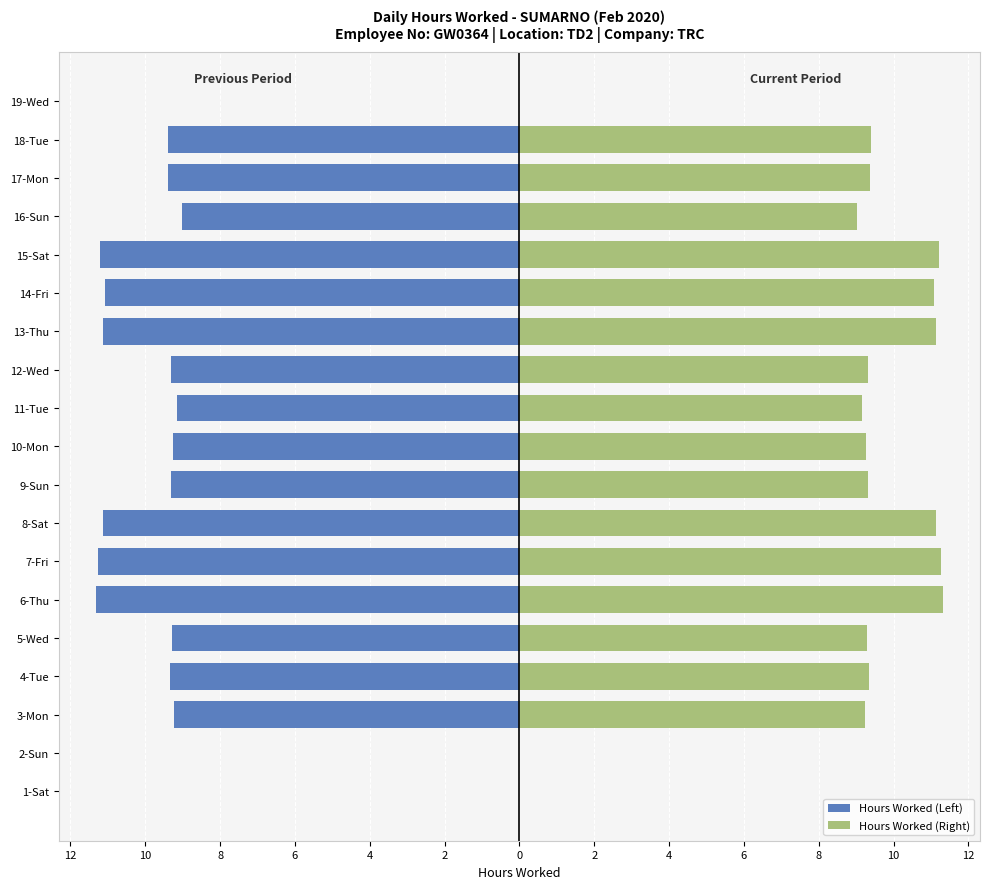

Are the bars horizontal?

Yes